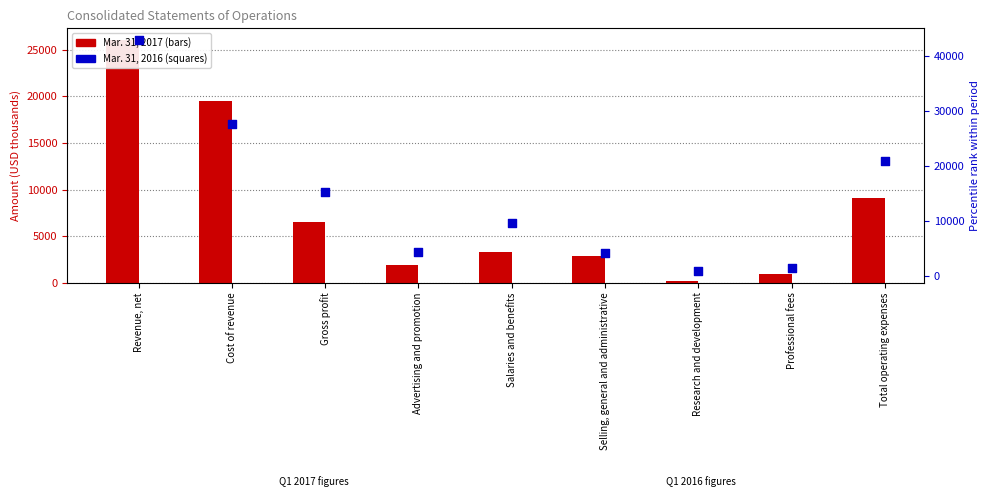

Which series has the largest total across all categories?

Mar. 31, 2016